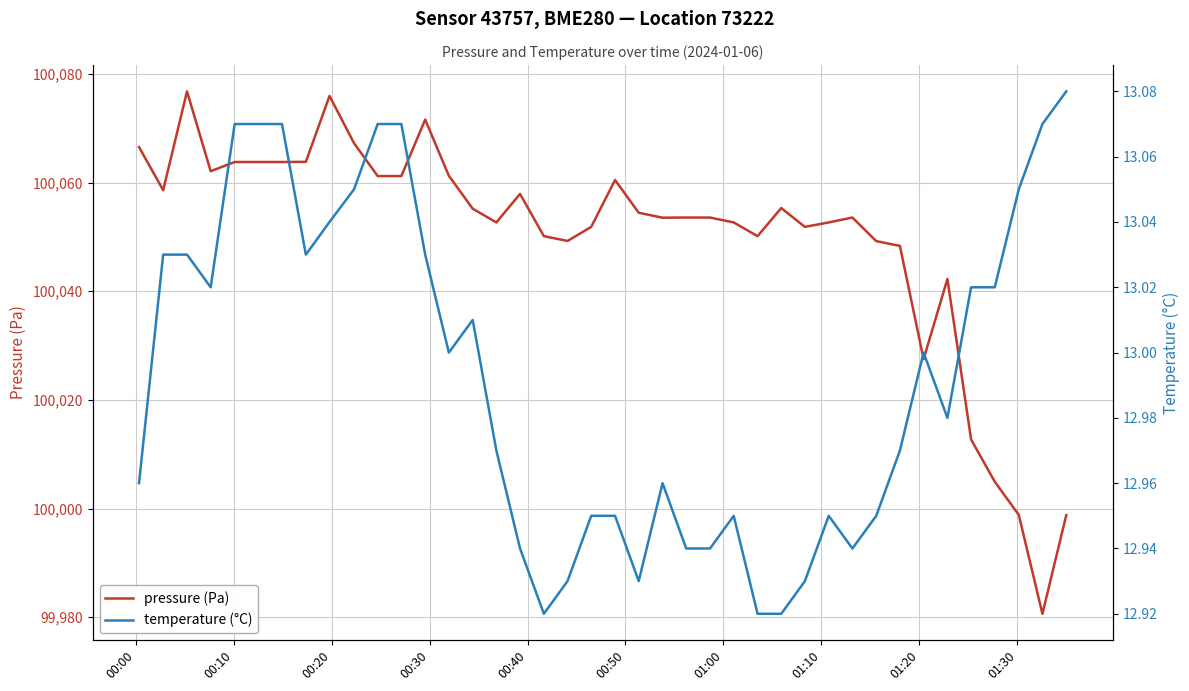

True or false: pressure (Pa) and temperature (°C) cross at least once.

False